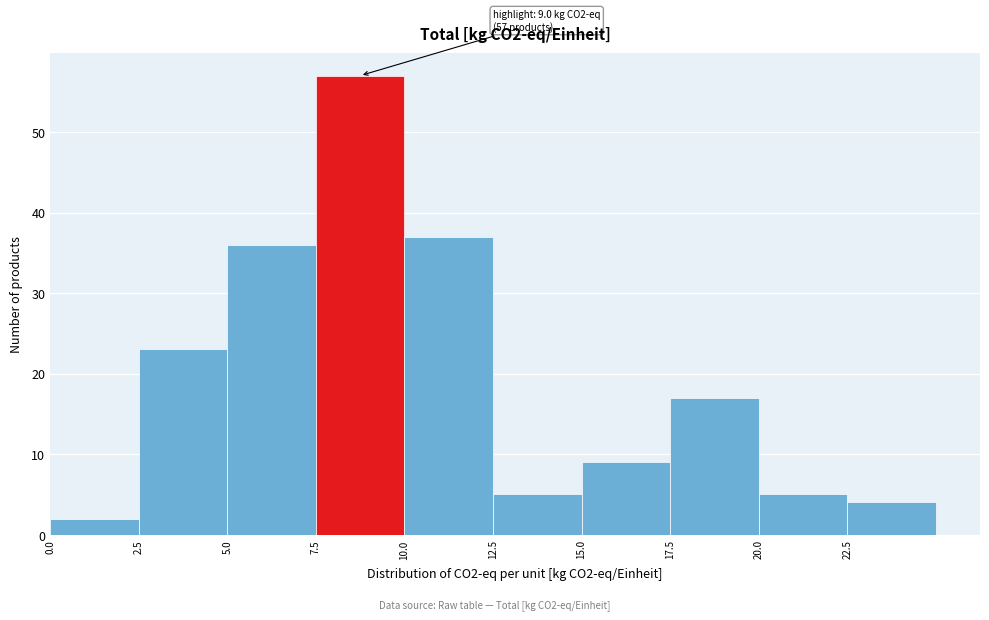

Over which range of the x-axis is the bar tallest?

7.5 to 10.0